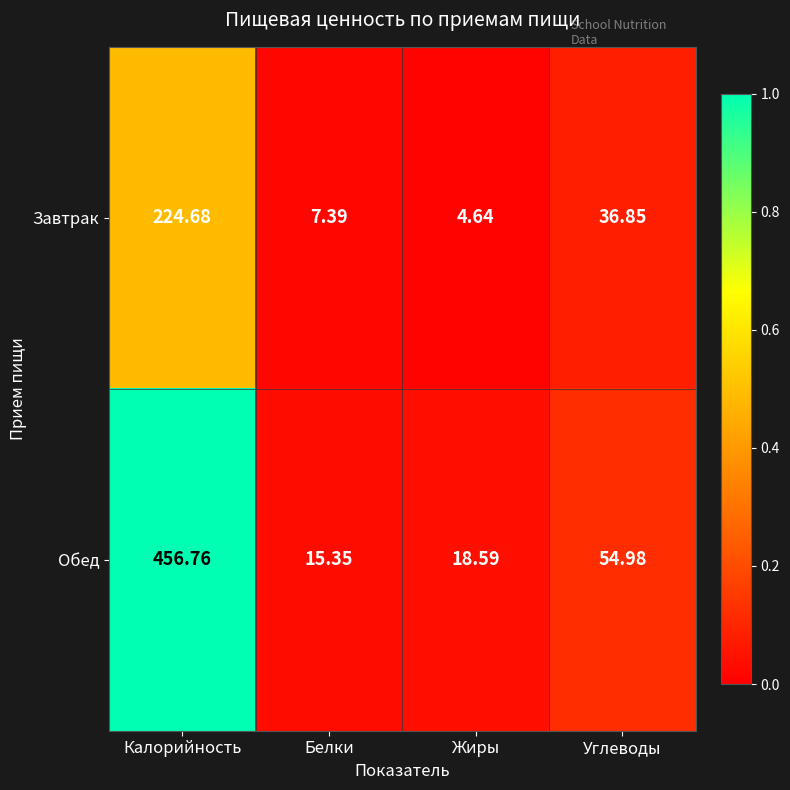

What is the total value across all series at Углеводы?

91.8